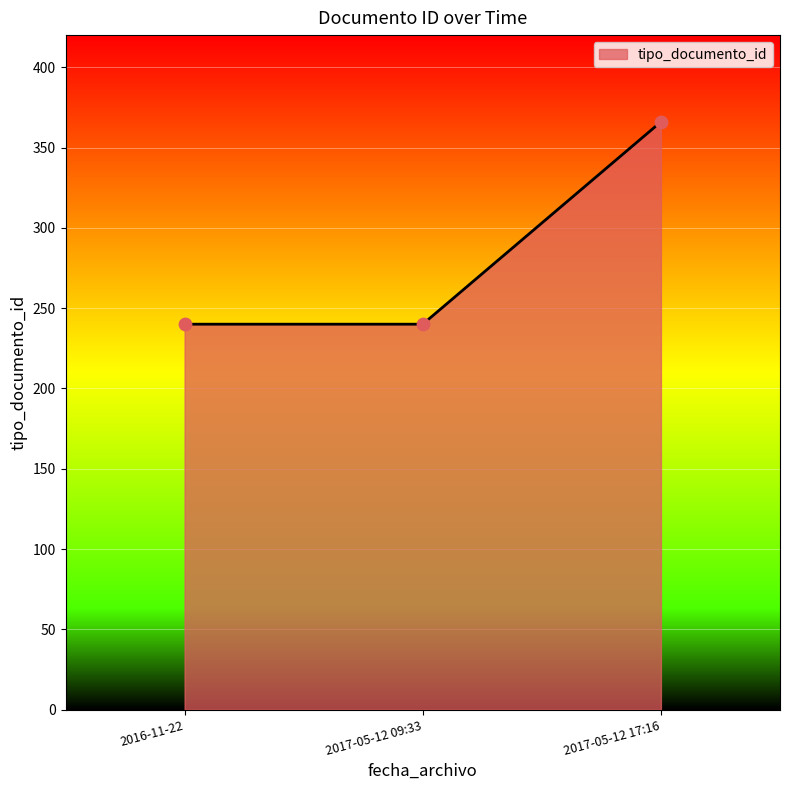

Which has a higher value, 2016-11-22 or 2017-05-12 17:16?

2017-05-12 17:16